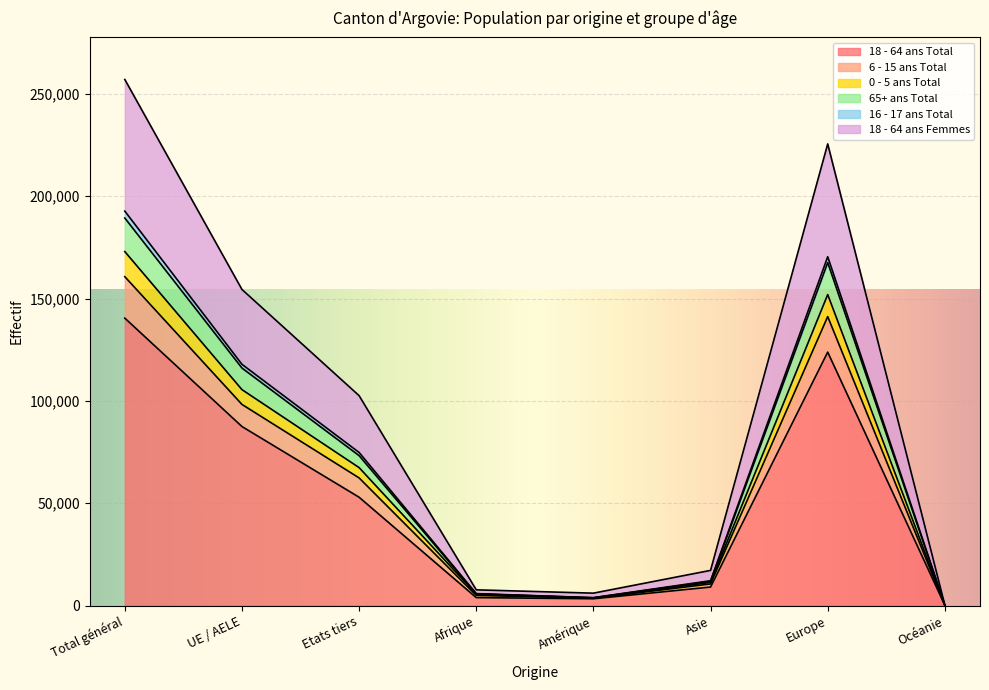

What are all the series names shown in the legend?

18 - 64 ans Total, 6 - 15 ans Total, 0 - 5 ans Total, 65+ ans Total, 16 - 17 ans Total, 18 - 64 ans Femmes